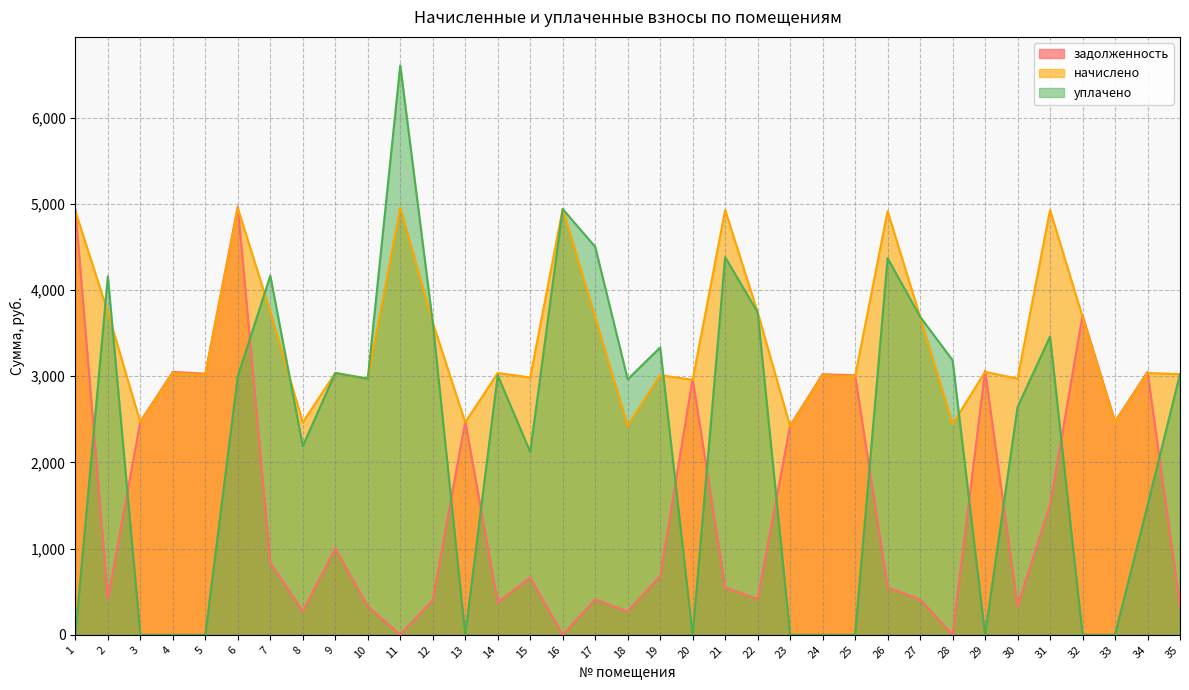

Rank the series at 20 from lowest to highest value.

уплачено, начислено, задолженность